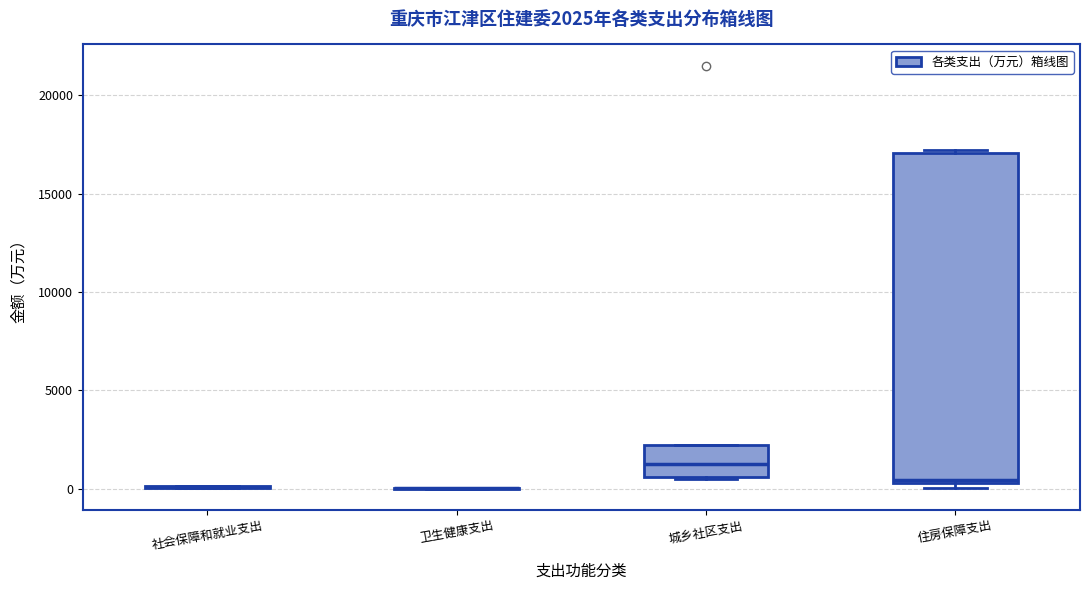

Which box is the tallest, from its lower edge to its upper edge?

住房保障支出